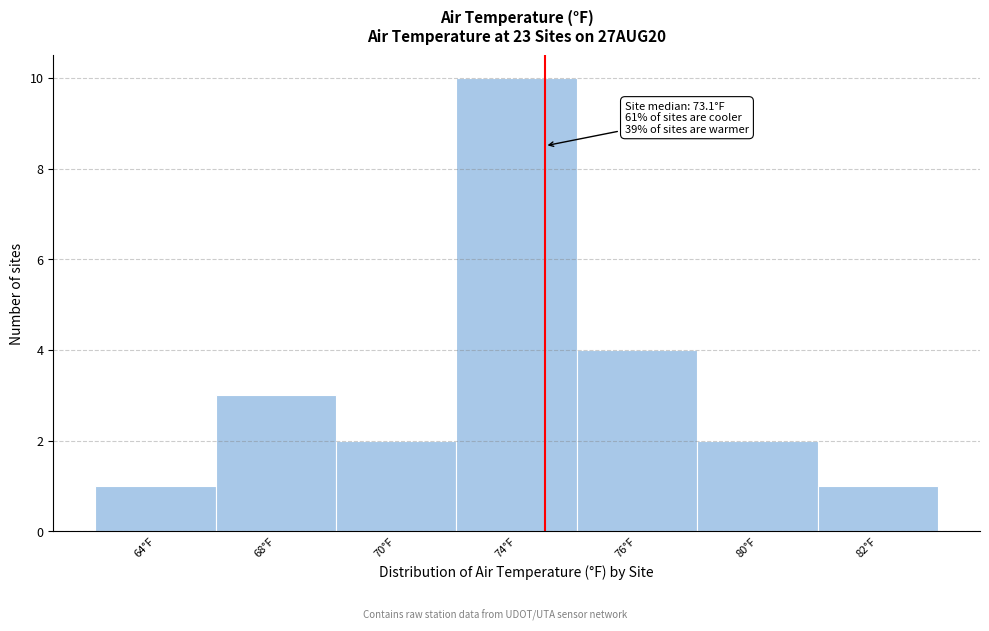

Reading left to right, what are all the values shown in this chart?

64°F=1	68°F=3	70°F=2	74°F=10	76°F=4	80°F=2	82°F=1